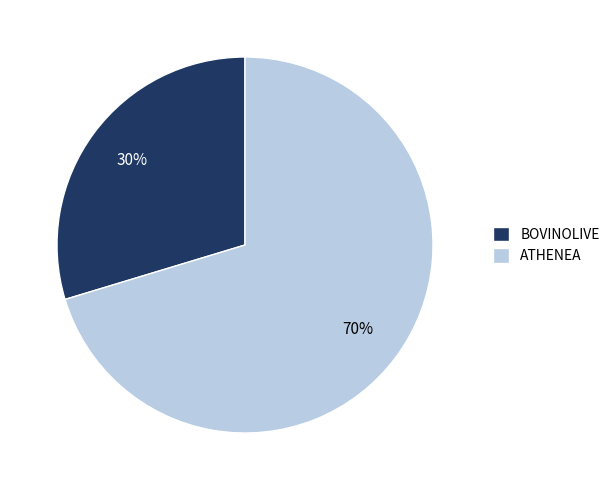

Is it true that BOVINOLIVE is 42% of the pie?

False